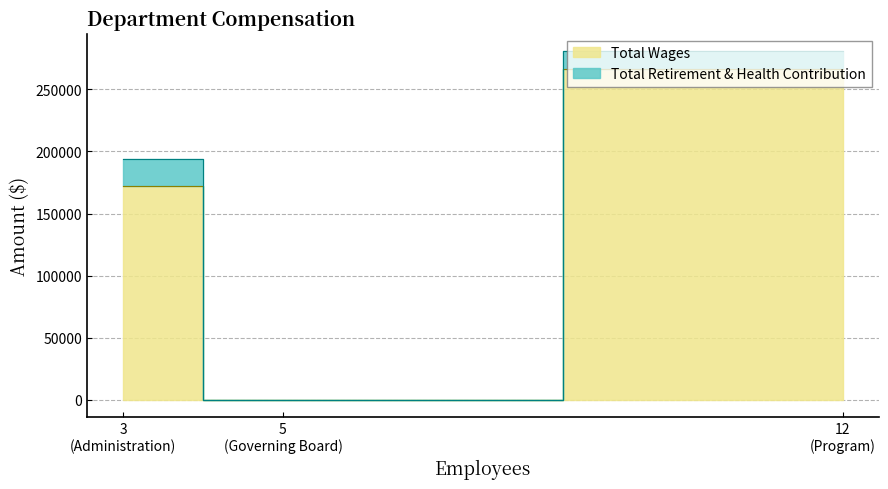

How many distinct data groups are displayed?

2